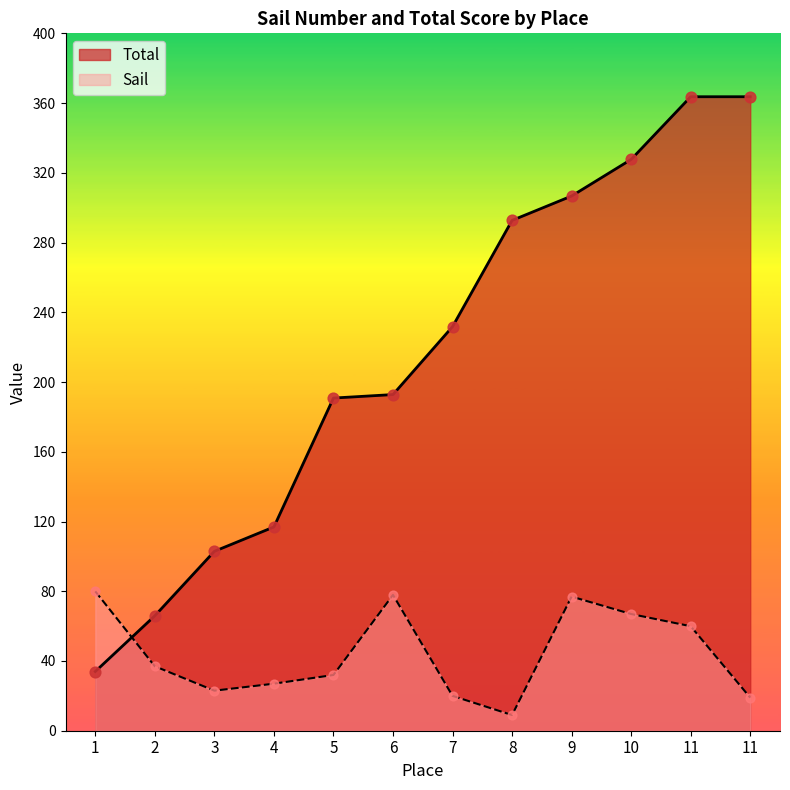

At how many categories does at least one series exceed 51?

12